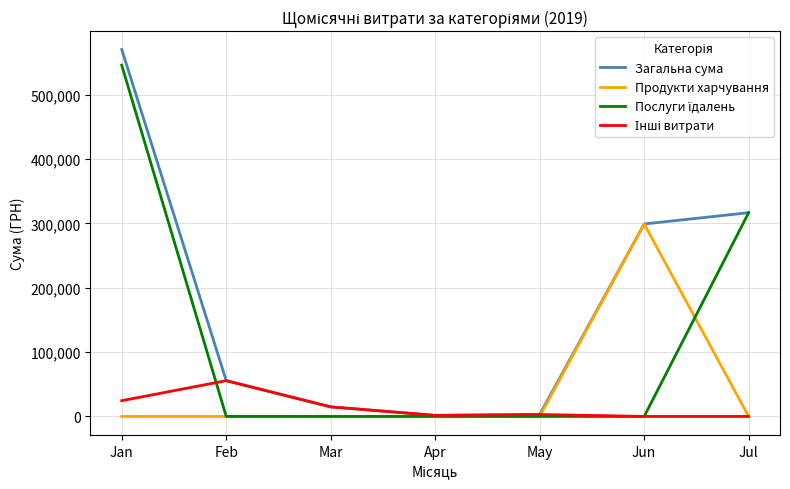

What is the approximate value of Загальна сума at Jul?

316674.5